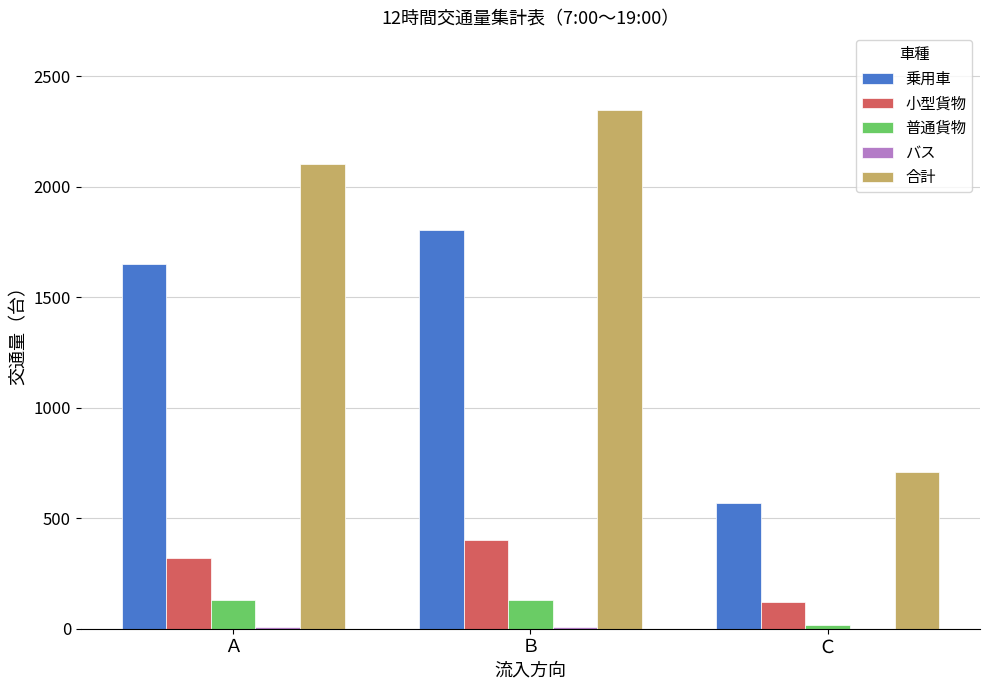

What is the sum of all 乗用車 values?

4026